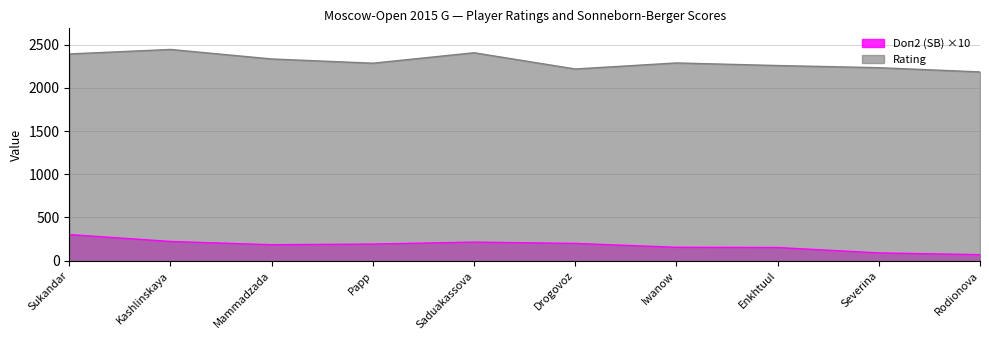

What is the maximum value shown in the chart?

2444.0